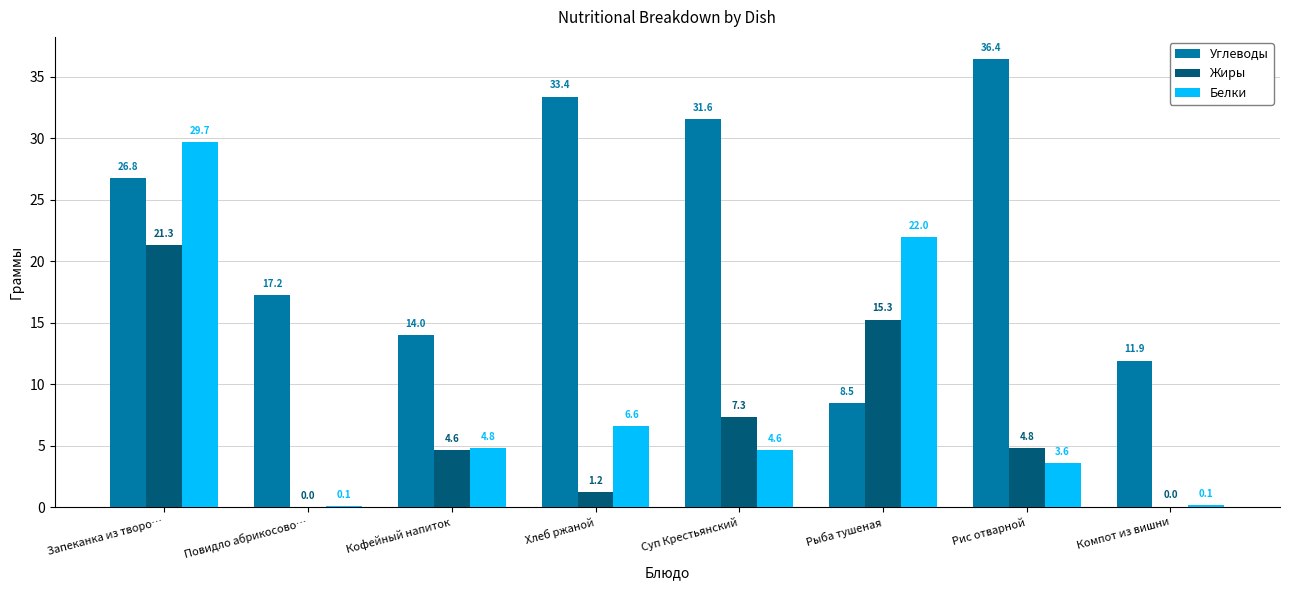

How many categories are shown in the chart?

8